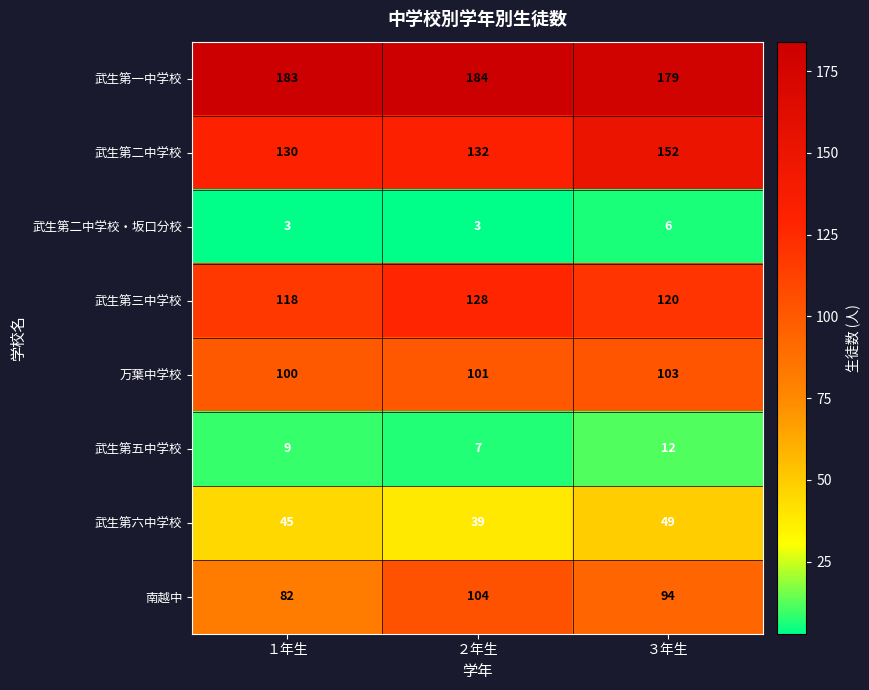

What is the sum of all 武生第六中学校 values?

133